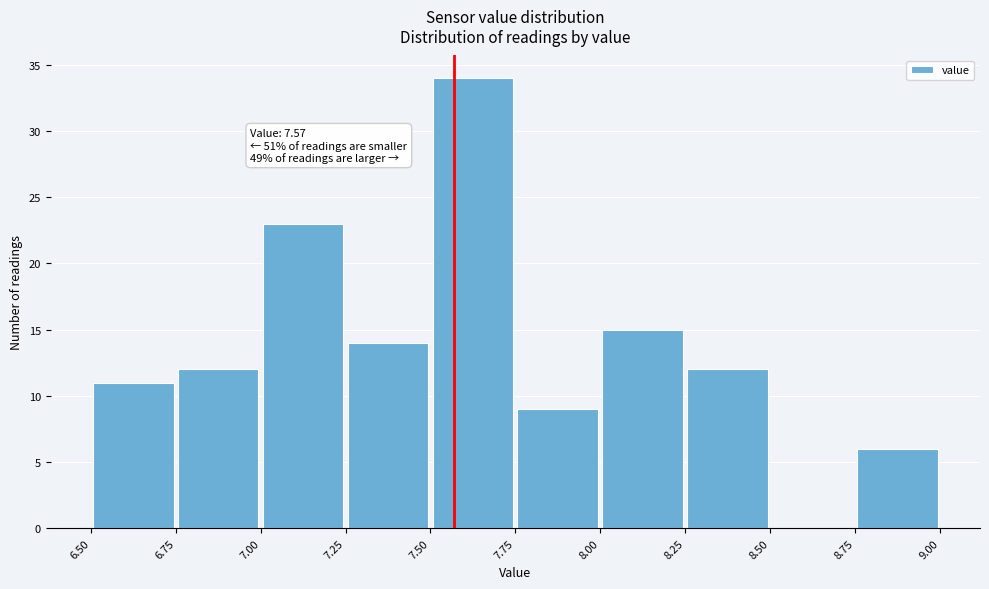

Which range on the x-axis has the tallest bar?

7.50 to 7.75